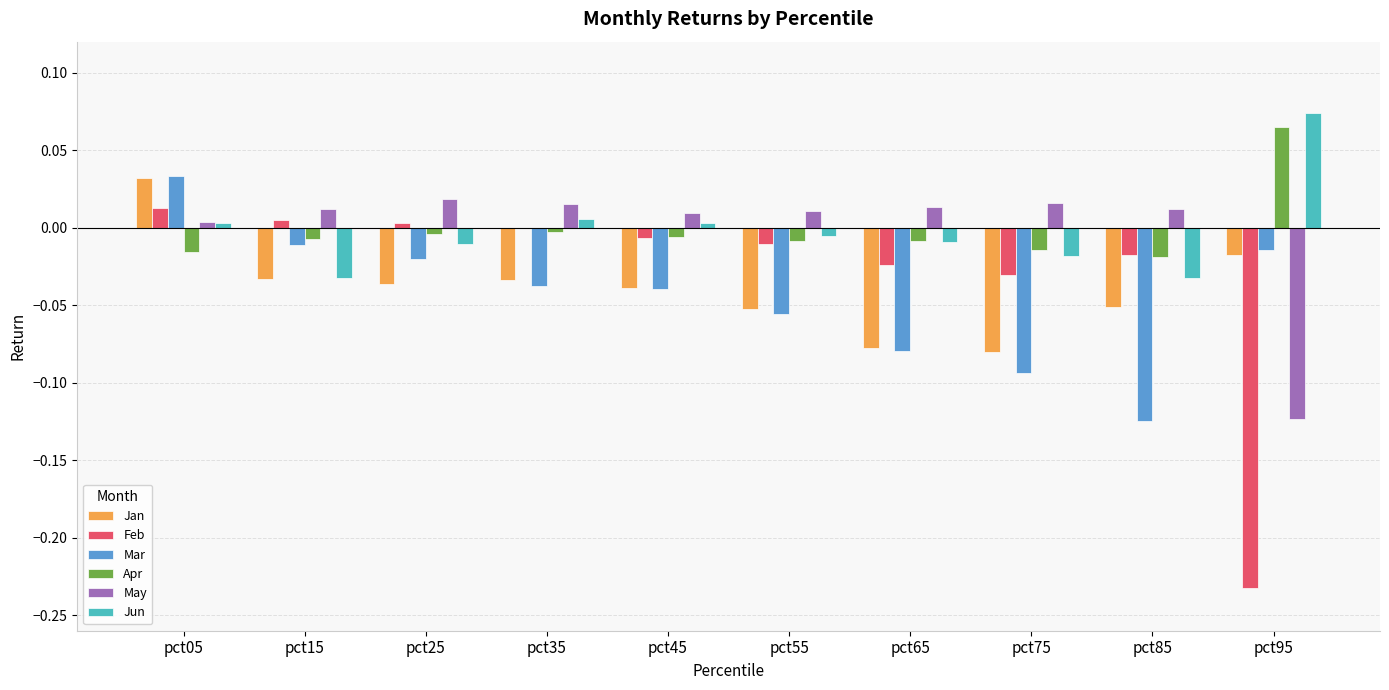

Is the value of May at pct95 greater than the value of Feb at pct35?

No